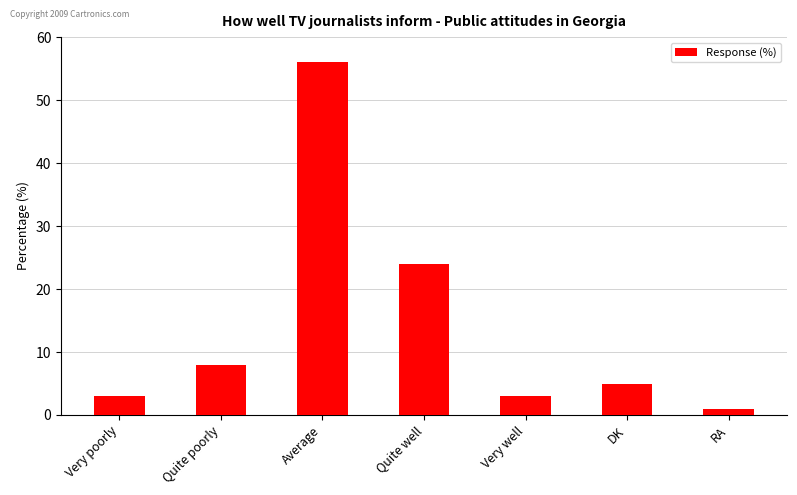

Where does the data first go above 5?

Quite poorly